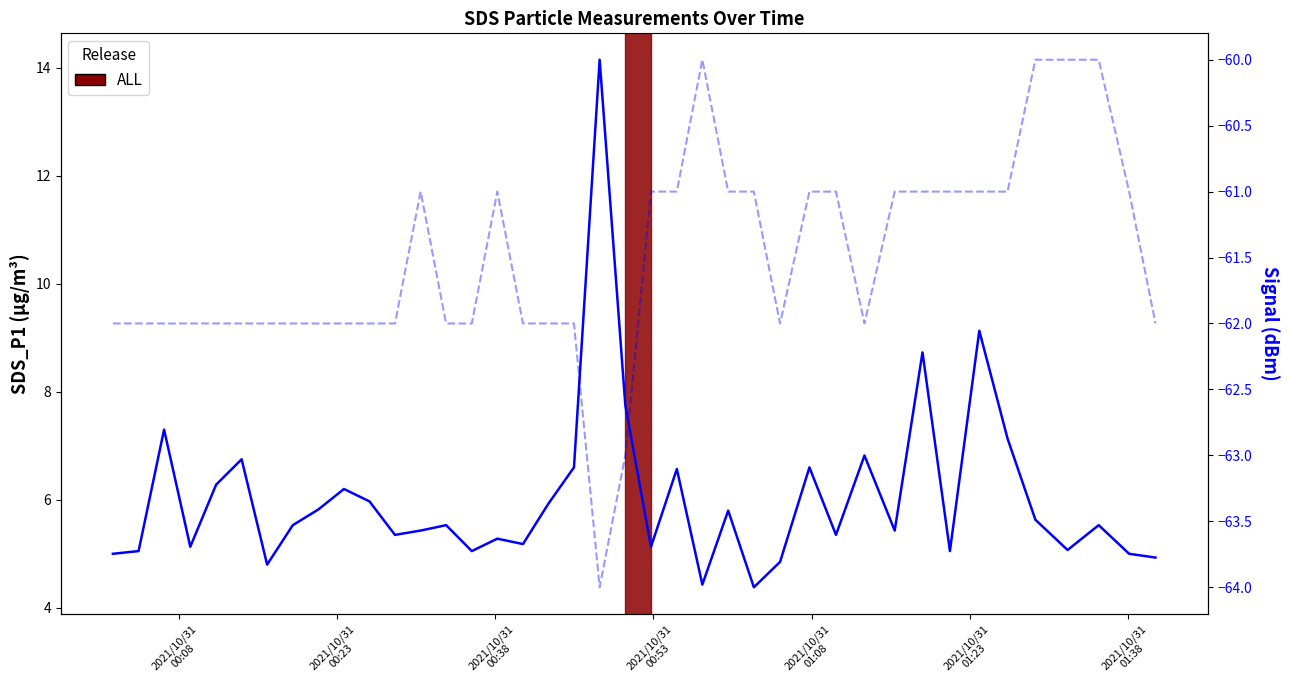

What is the value of the SDS_P1 point at the 32nd from the left?

8.7